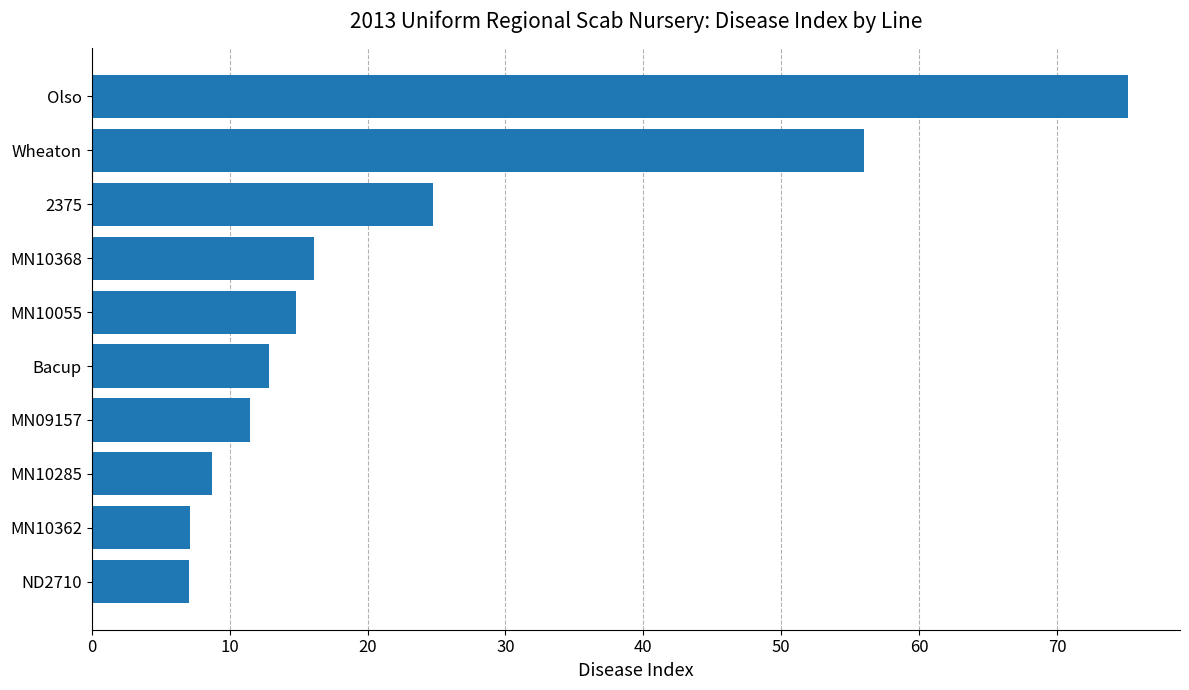

What is the approximate value at MN10055?

14.8